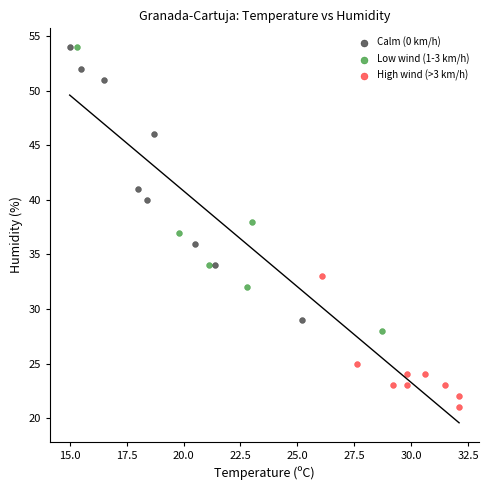

What are all the series names shown in the legend?

Calm (0 km/h), Low wind (1-3 km/h), High wind (>3 km/h)